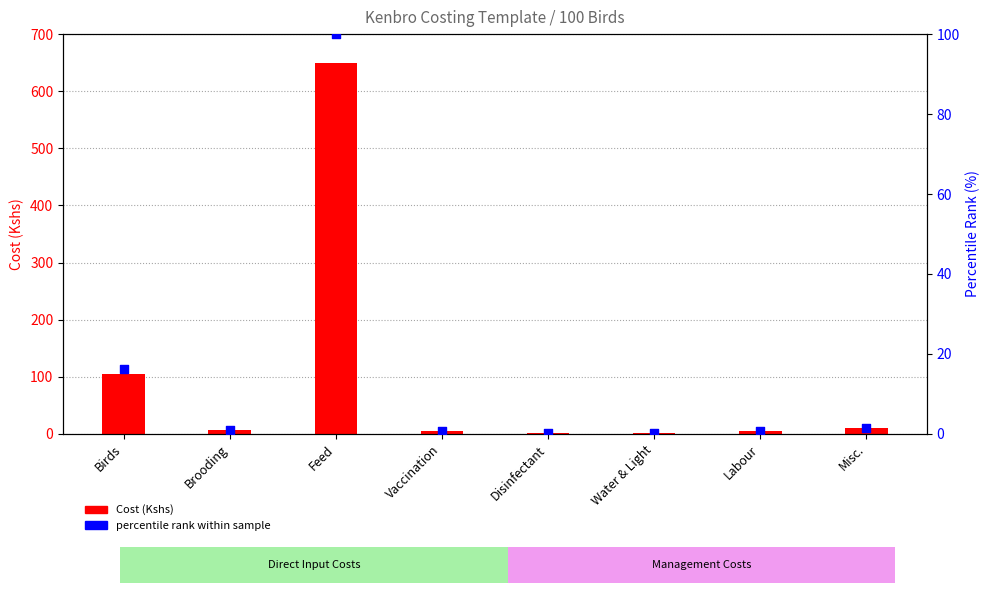

Which series reaches the minimum Y coordinate?

percentile rank within sample